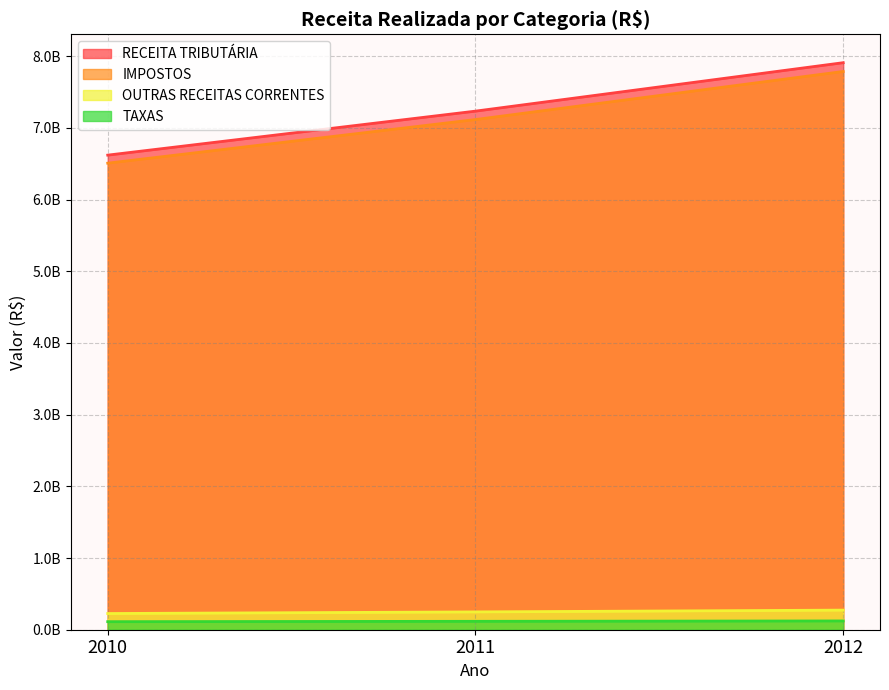

List the labels in order of OUTRAS RECEITAS CORRENTES value, smallest first.

2010, 2011, 2012